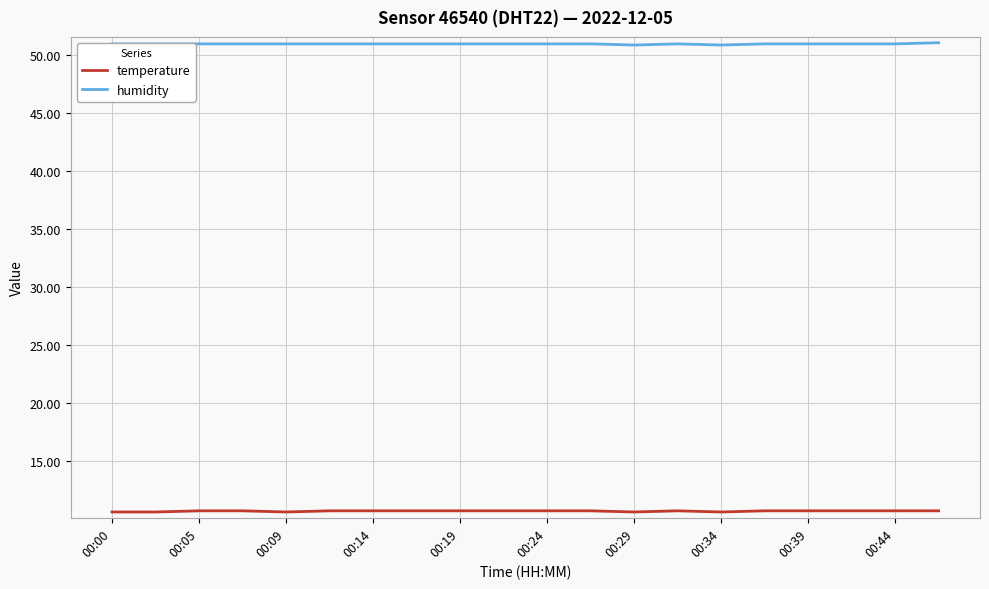

Which series has the largest total across all categories?

humidity